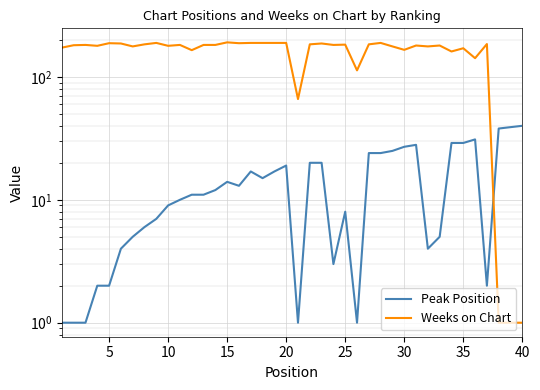

True or false: Peak Position has a value of 29 at 35.

True